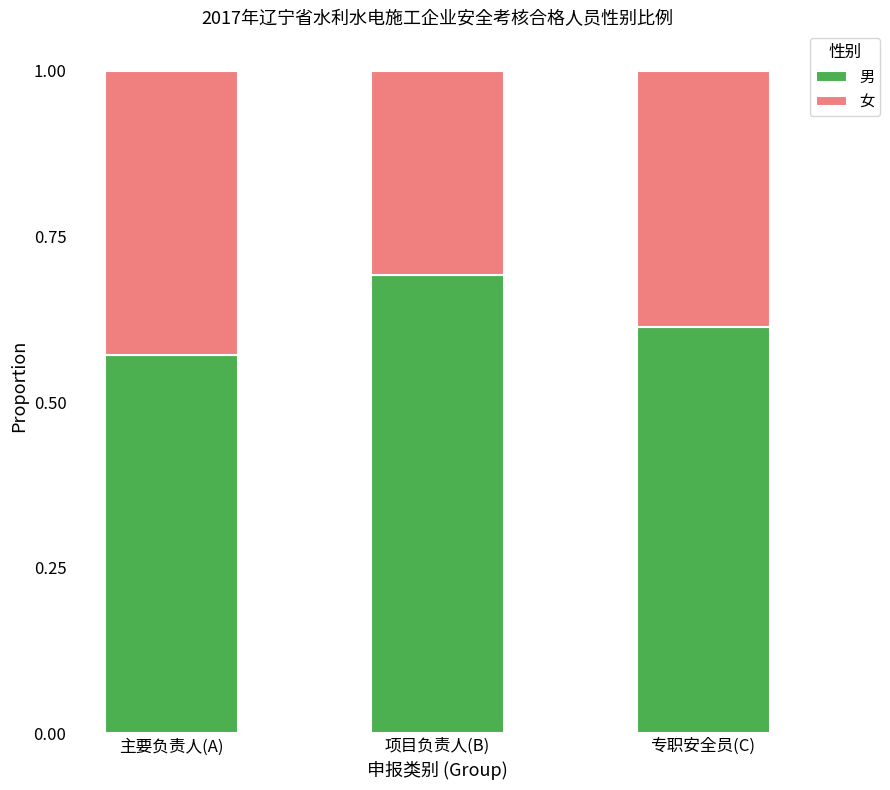

Where is 男 nearest to the value 0?

主要负责人(A)